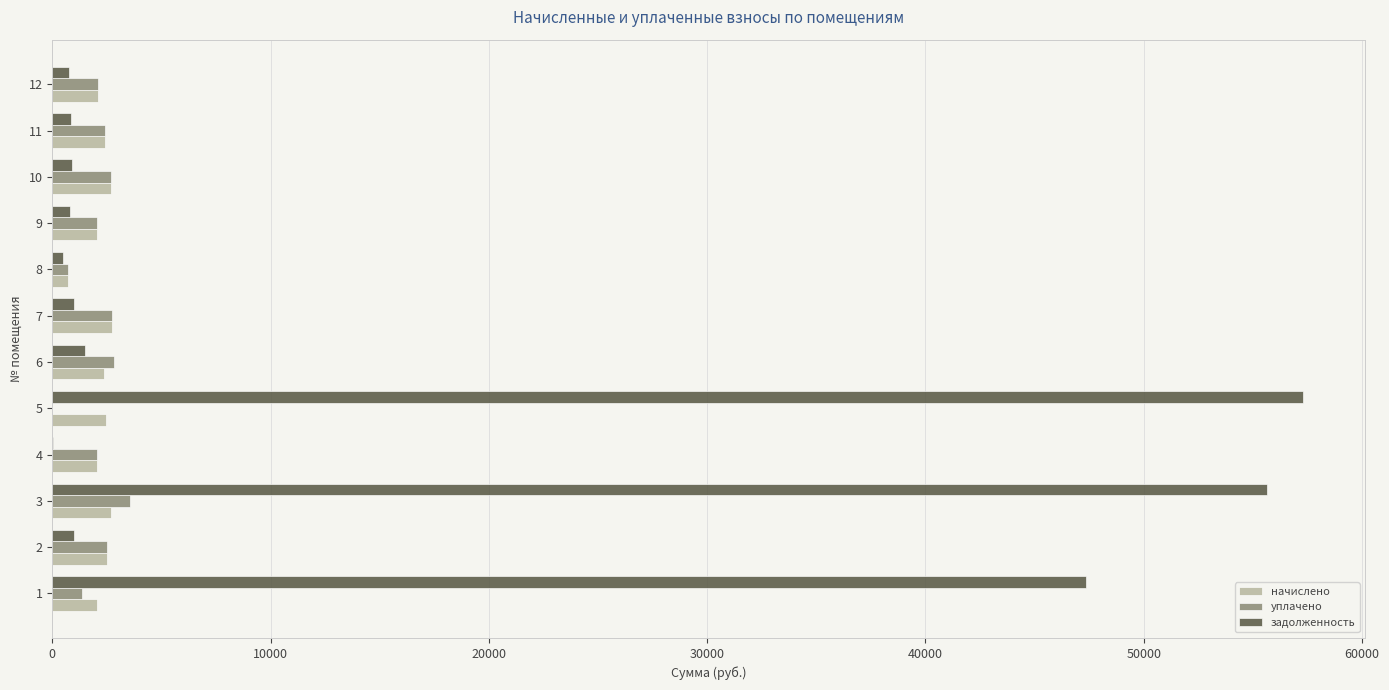

What is the sum of all задолженность values?

167624.6